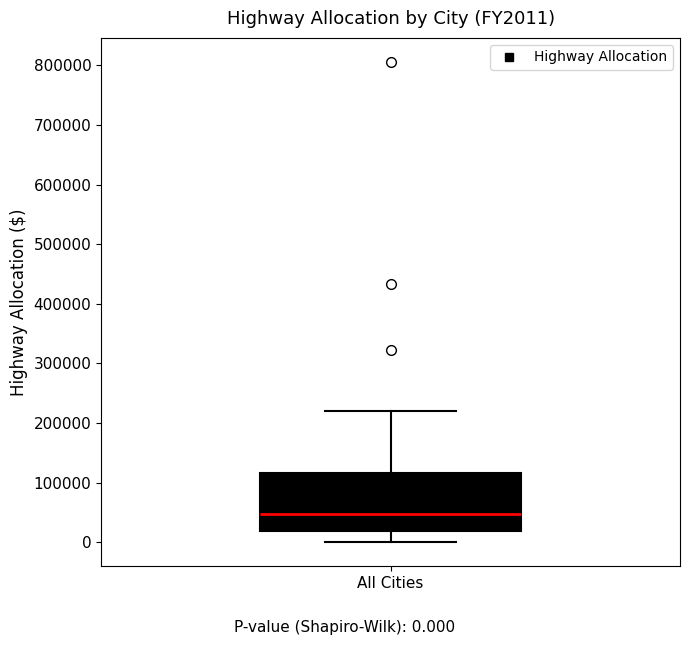

Where does the lower whisker of the box for All Cities end on the y-axis? The values are not printed on the chart, so give them approximately, as read against the axis.

0